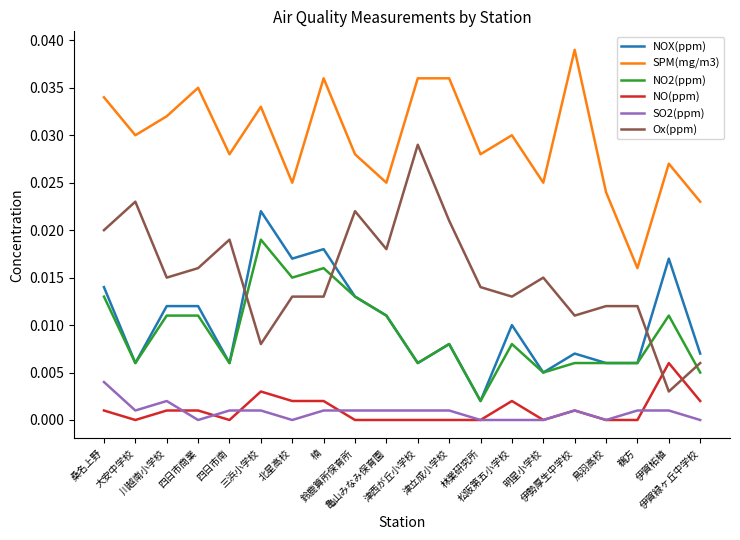

How many NOX(ppm) values are between 0 and 1?

20